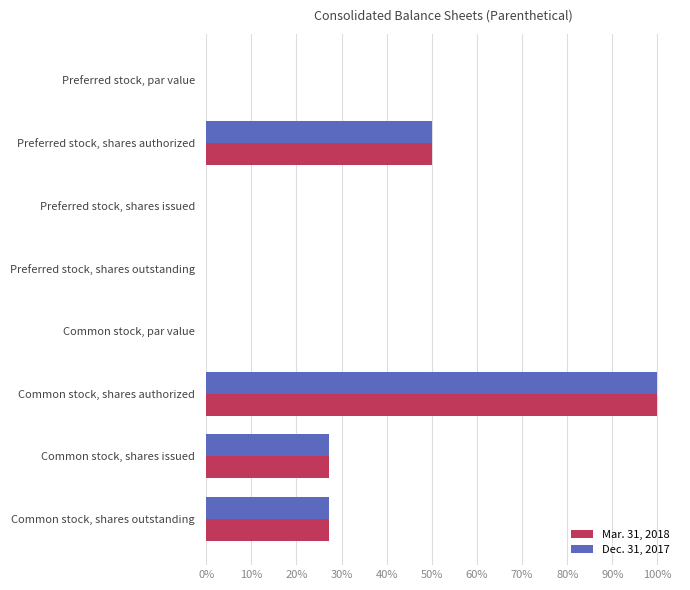

Is it true that Dec. 31, 2017 equals 27.3 at Common stock, shares issued?

True